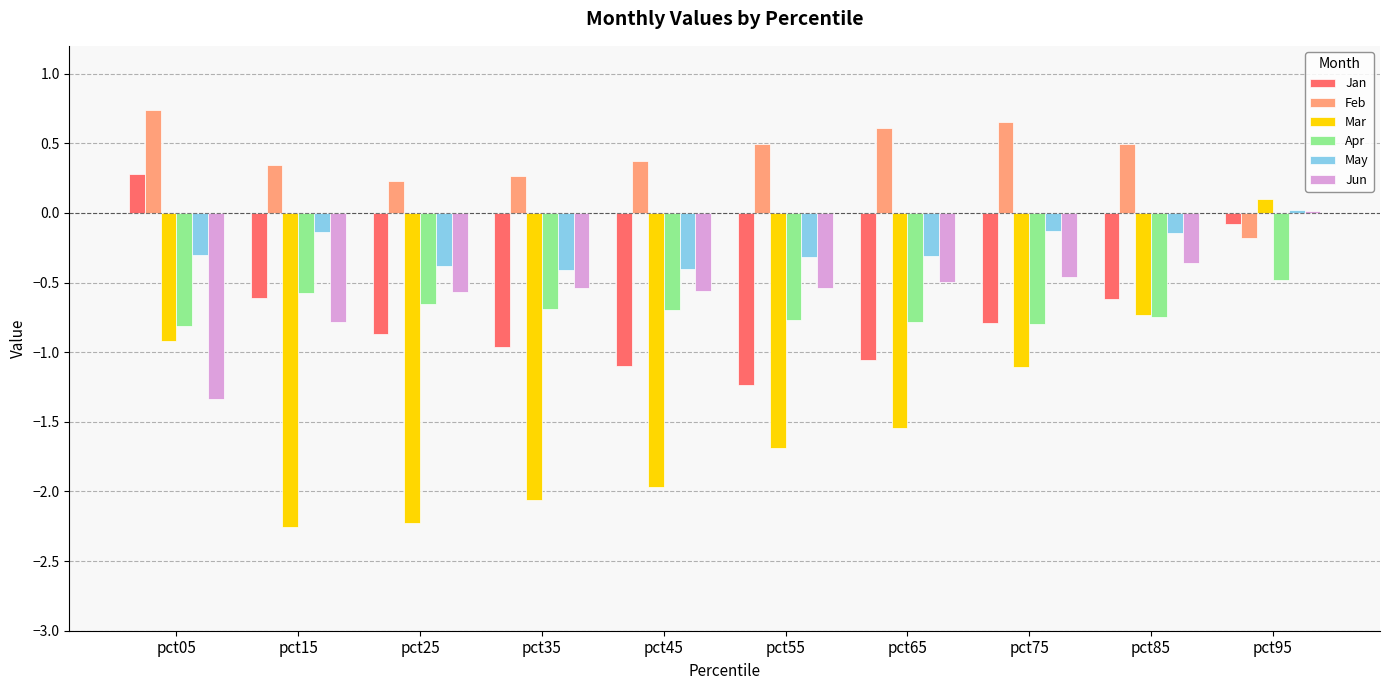

How many values in Jun are above zero?

1